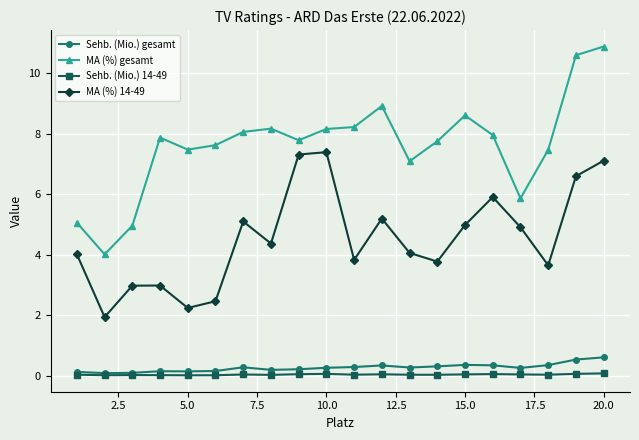

How many categories are shown in the chart?

20